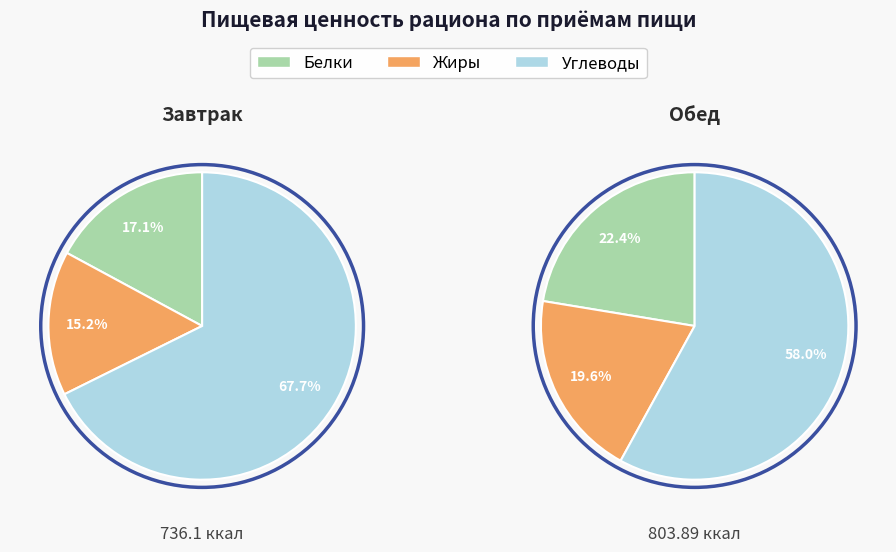

What is the total percentage of Обед and Завтрак?

100.0%